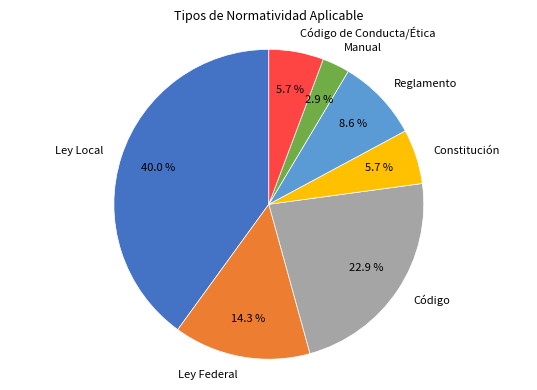

Is there any slice that represents more than half of the pie?

No